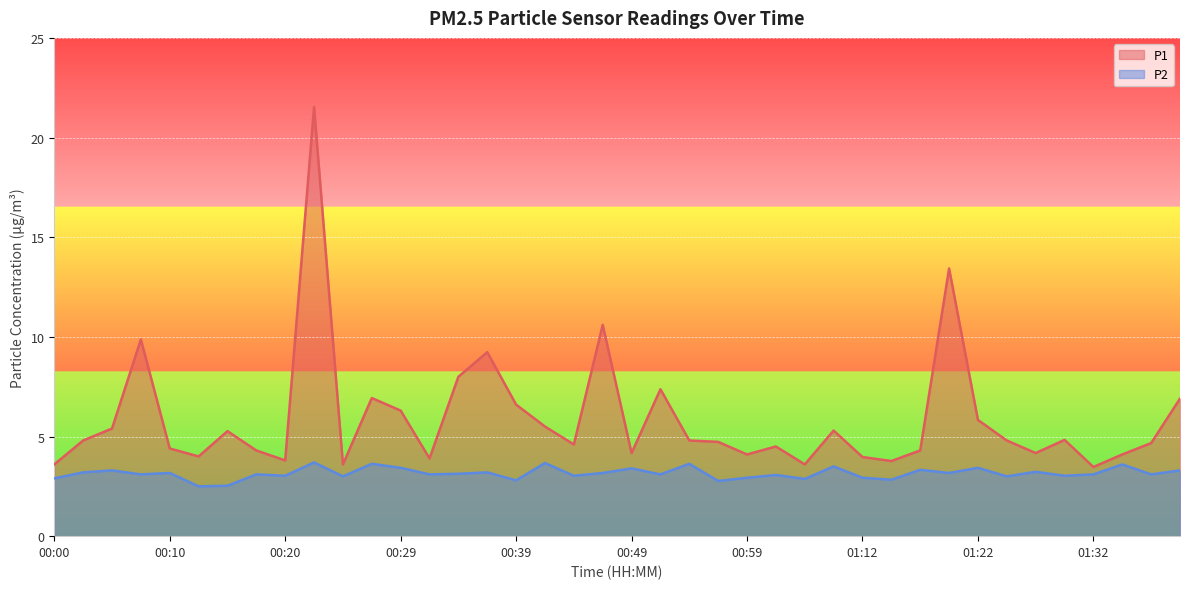

How many interior local peaks does the P1 series have?

11